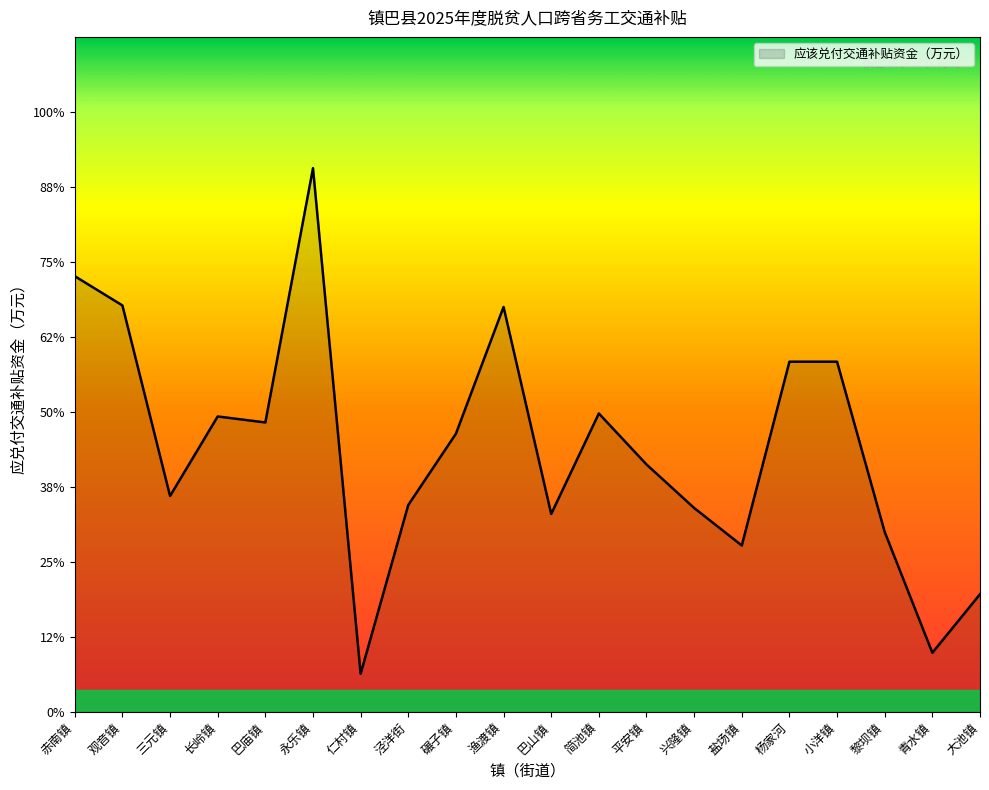

At which category does the data reach its first local valley?

三元镇